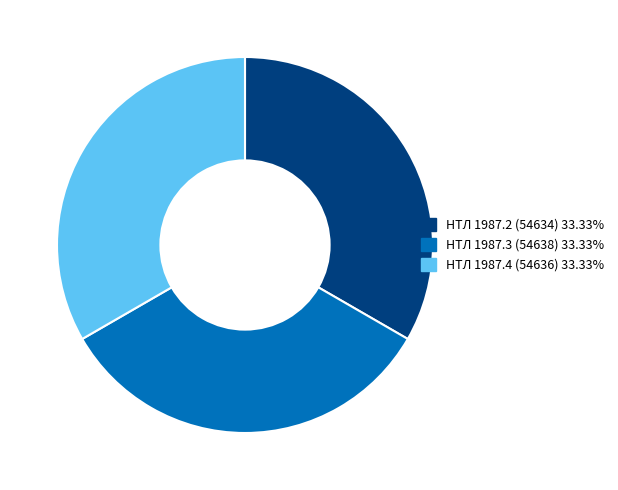

Does НТЛ 1987.4 (54636) represent more than half of the total?

No